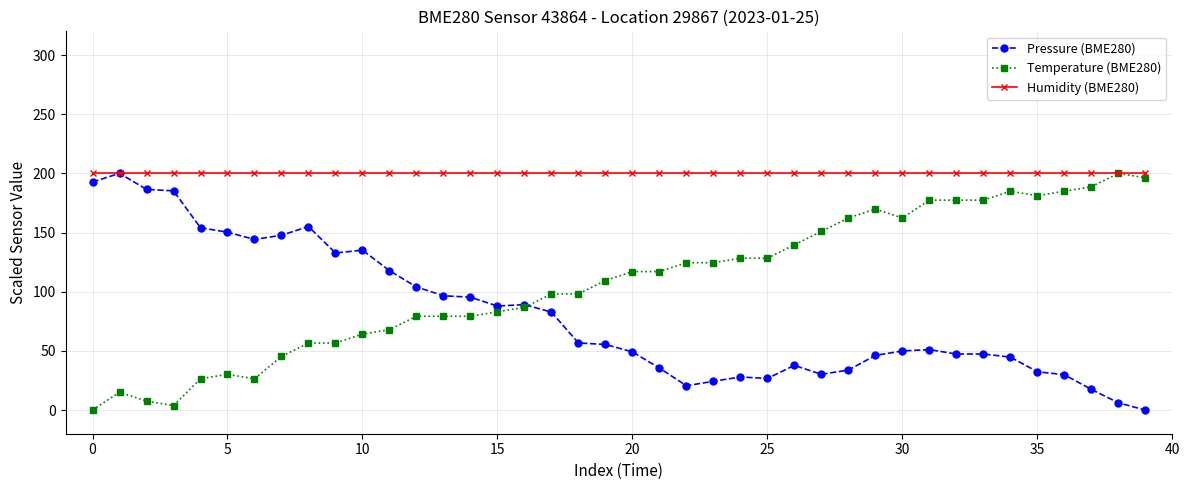

What is the value of the Temperature (BME280) point at the 5th from the left?

26.4